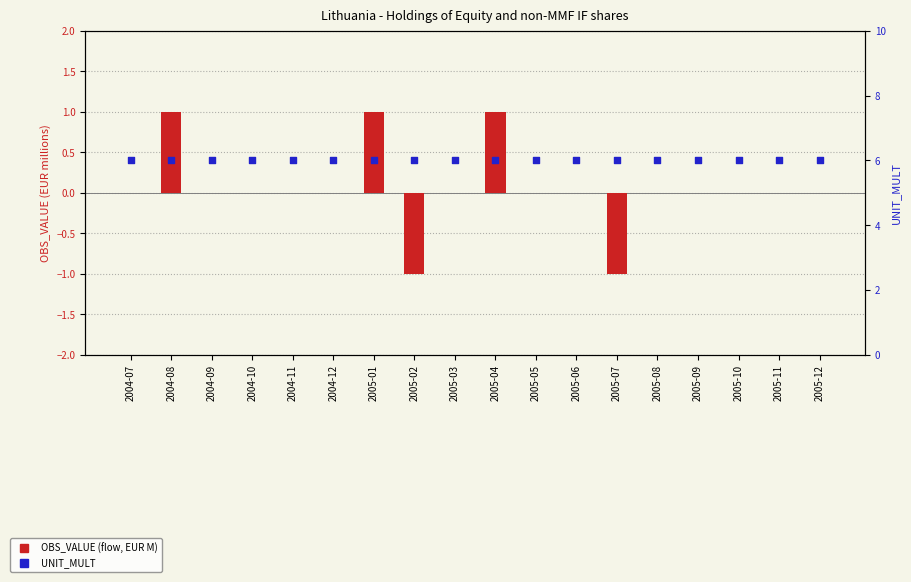

At which category is the sum across all series the highest?

2004-08